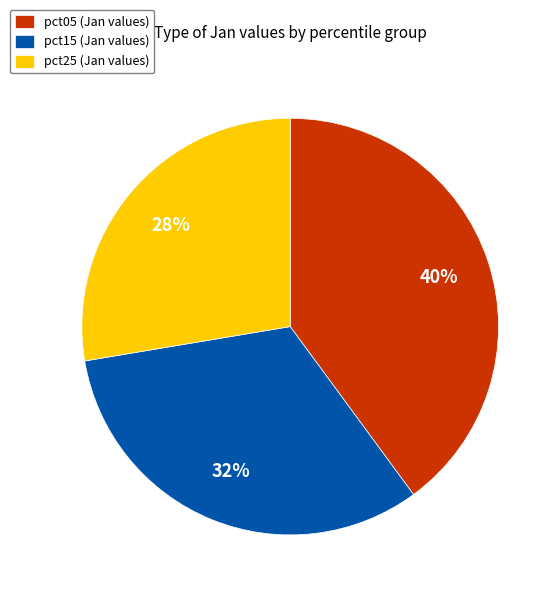

To the nearest percent, what is the average slice percentage?

33%